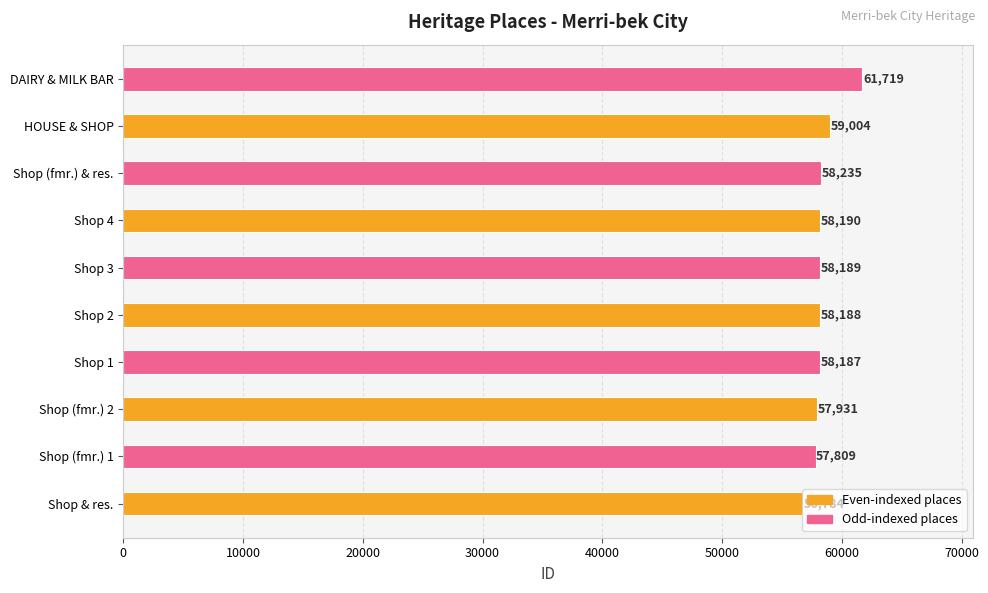

Are the bars grouped side by side (vs. stacked)?

No